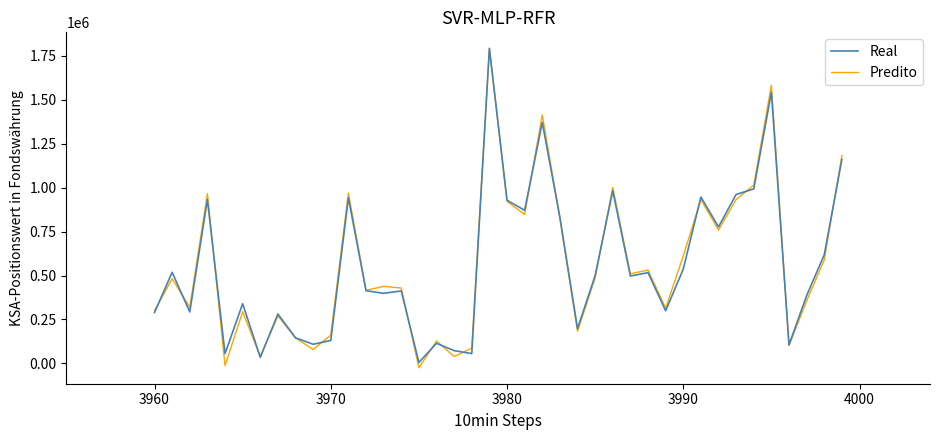

What is the difference between the second highest and second lowest values in the Real series?

1507495.5